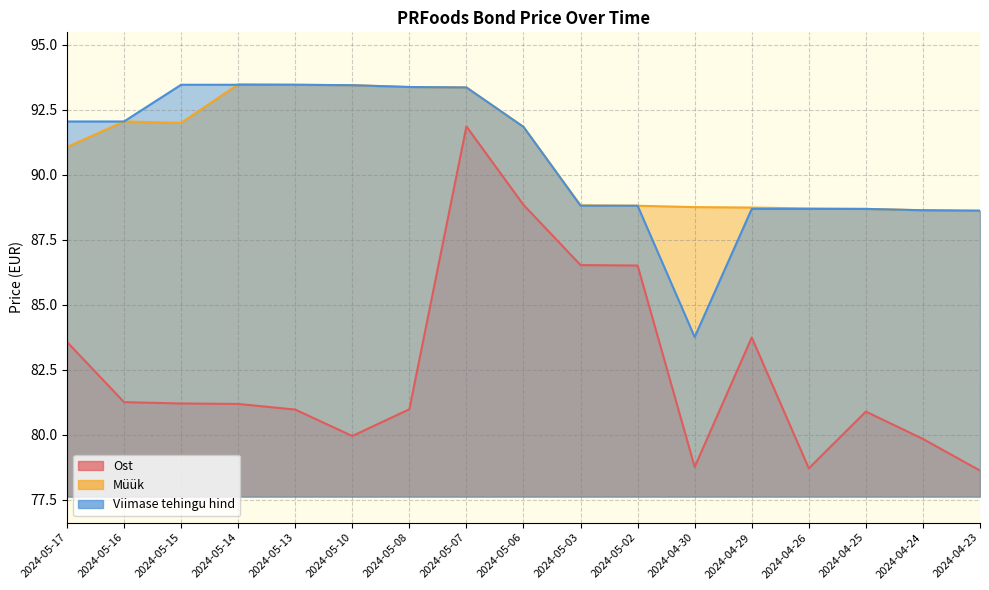

Rank the series at 2024-04-30 from lowest to highest value.

Ost, Viimase tehingu hind, Müük